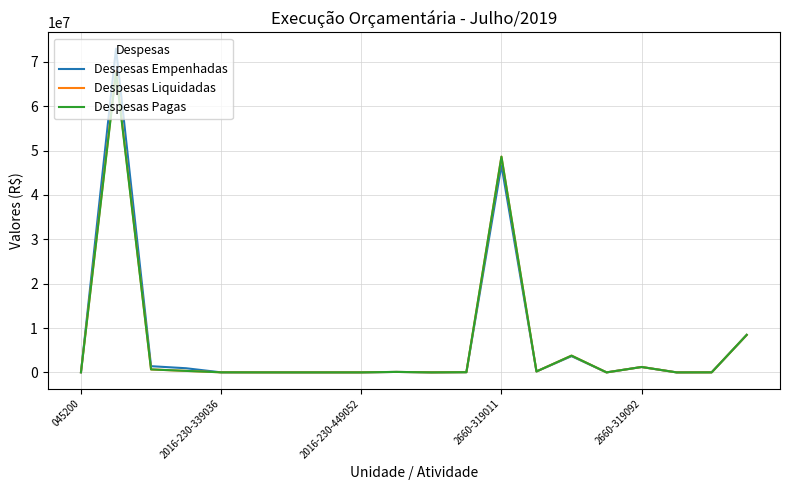

Count the number of data series in this chart.

3